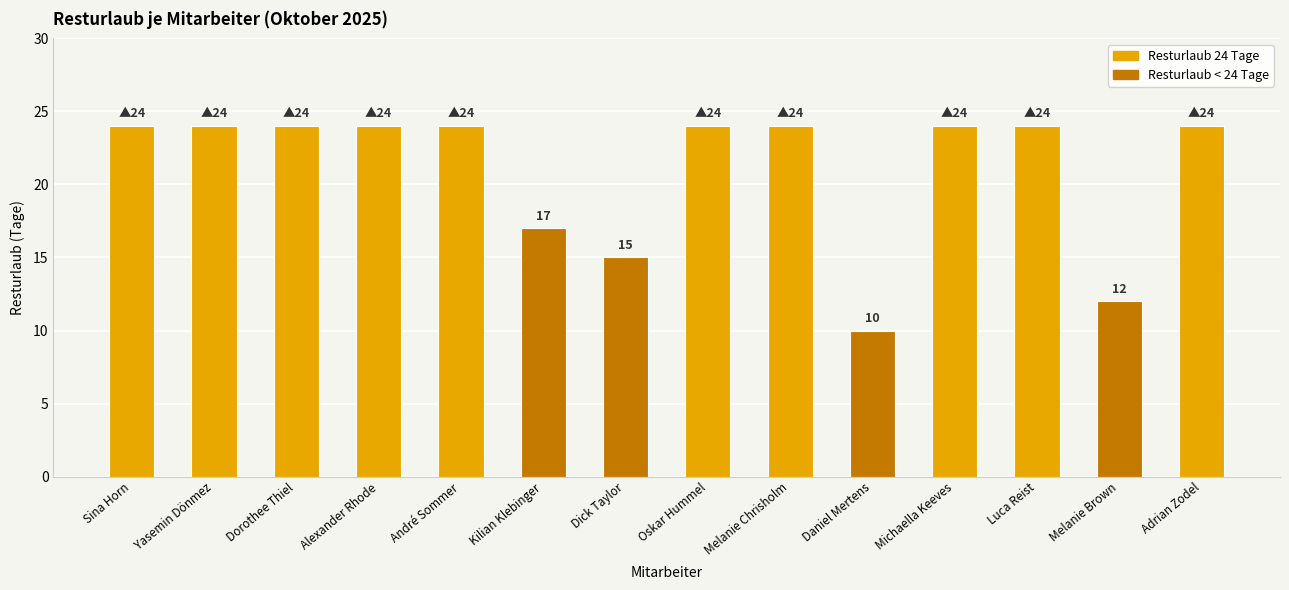

Reading right to left, what are all the values shown in this chart?

24	12	24	24	10	24	24	15	17	24	24	24	24	24